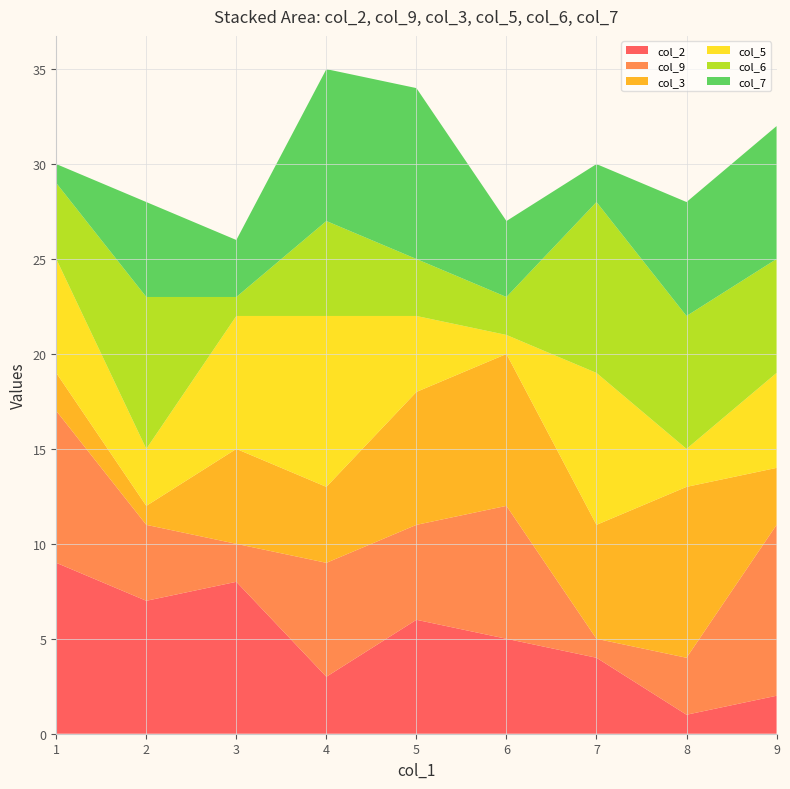

Reading left to right, extract all data points from this chart.

col_2: 1=9	2=7	3=8	4=3	5=6	6=5	7=4	8=1	9=2
col_9: 1=8	2=4	3=2	4=6	5=5	6=7	7=1	8=3	9=9
col_3: 1=2	2=1	3=5	4=4	5=7	6=8	7=6	8=9	9=3
col_5: 1=6	2=3	3=7	4=9	5=4	6=1	7=8	8=2	9=5
col_6: 1=4	2=8	3=1	4=5	5=3	6=2	7=9	8=7	9=6
col_7: 1=1	2=5	3=3	4=8	5=9	6=4	7=2	8=6	9=7